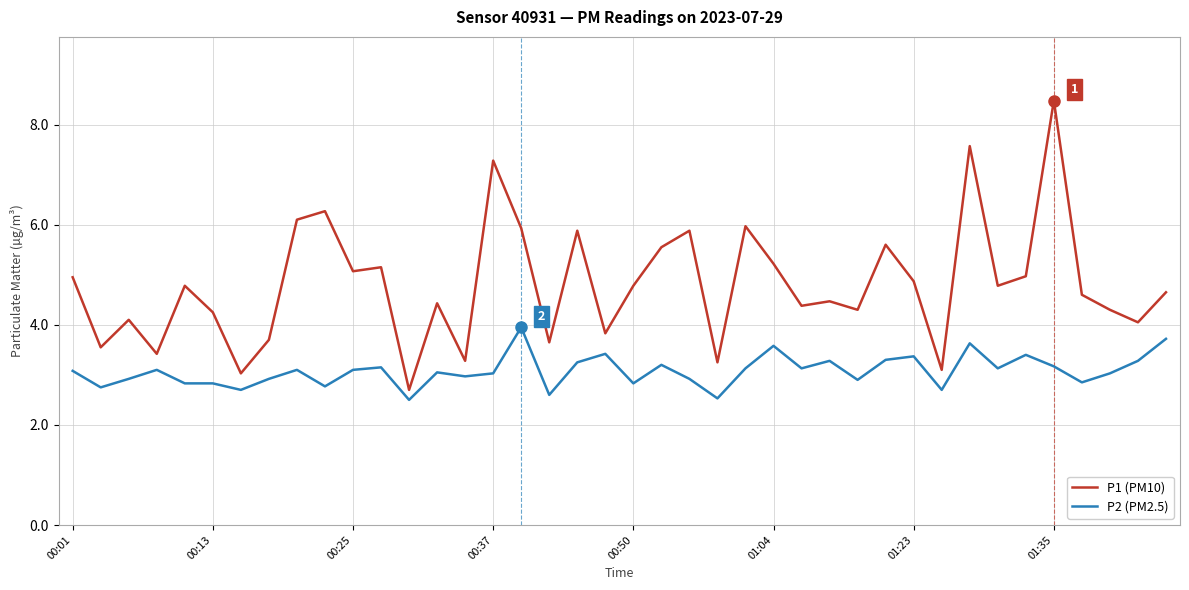

What is the difference between the second highest and minimum values in the P1 (PM10) series?

4.9